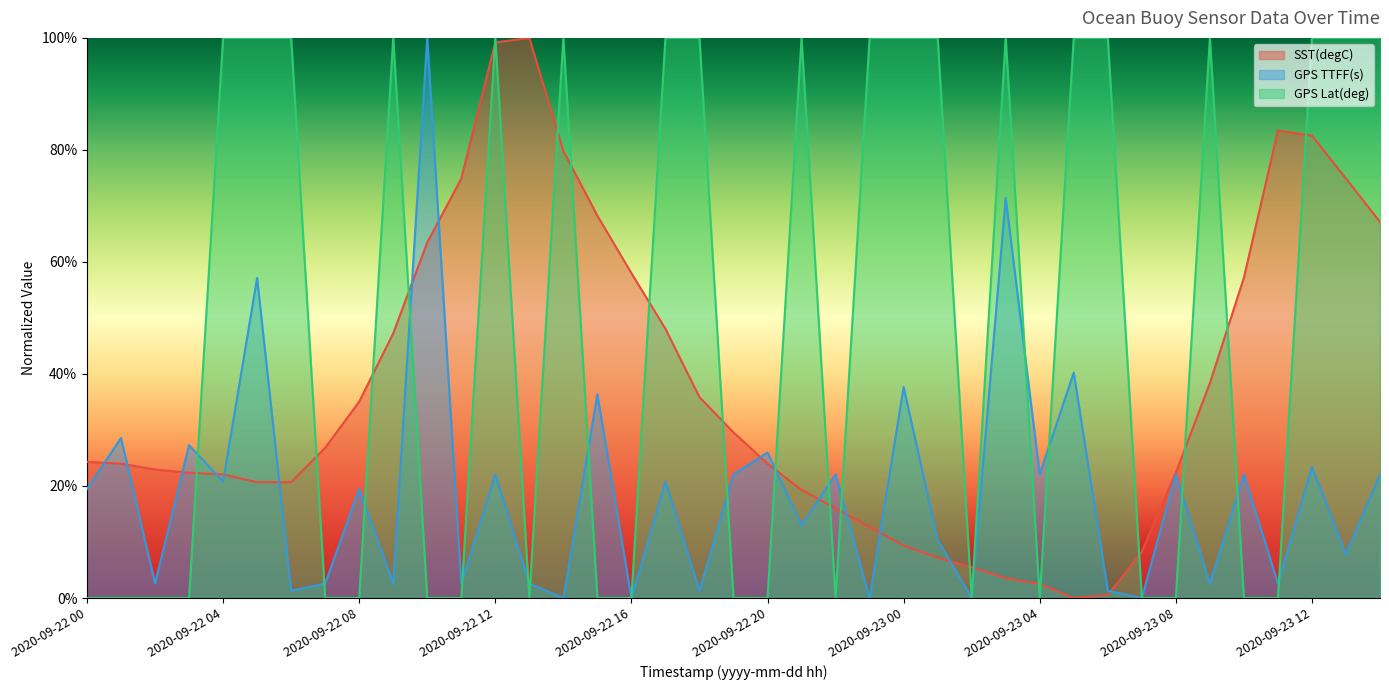

Reading left to right, what are all the values shown in this chart?

SST(degC): 0.2	0.2	0.2	0.2	0.2	0.2	0.2	0.3	0.4	0.5	0.6	0.7	1.0	1.0	0.8	0.7	0.6	0.5	0.4	0.3	0.2	0.2	0.2	0.1	0.1	0.1	0.1	0.0	0.0	0.0	0.0	0.1	0.2	0.4	0.6	0.8	0.8	0.7	0.7
GPS TTFF(s): 0.2	0.3	0.0	0.3	0.2	0.6	0.0	0.0	0.2	0.0	1.0	0.0	0.2	0.0	0.0	0.4	0.0	0.2	0.0	0.2	0.3	0.1	0.2	0.0	0.4	0.1	0.0	0.7	0.2	0.4	0.0	0.0	0.2	0.0	0.2	0.0	0.2	0.1	0.2
GPS Lat(deg): 0.0	0.0	0.0	0.0	1.0	1.0	1.0	0.0	0.0	1.0	0.0	0.0	1.0	0.0	1.0	0.0	0.0	1.0	1.0	0.0	0.0	1.0	0.0	1.0	1.0	1.0	0.0	1.0	0.0	1.0	1.0	0.0	0.0	1.0	0.0	0.0	1.0	1.0	1.0